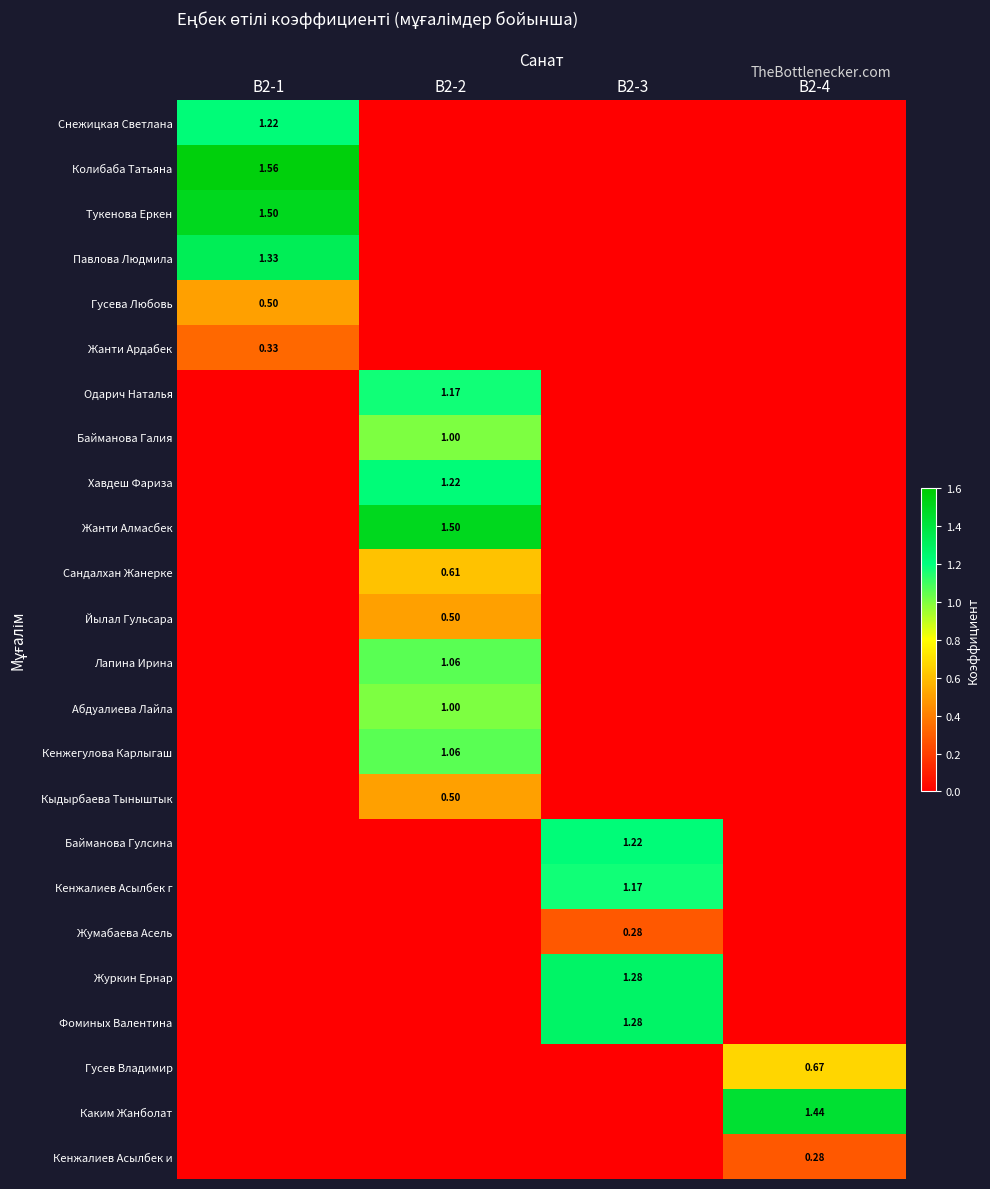

Where is Абдуалиева Лайла nearest to the value 0?

В2-1